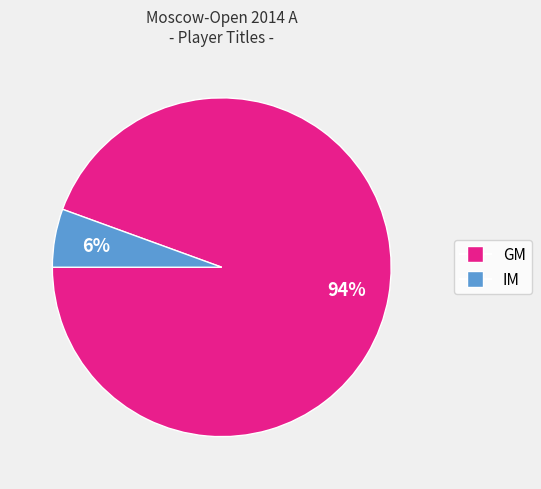

Is the sum of GM and IM greater than half?

Yes